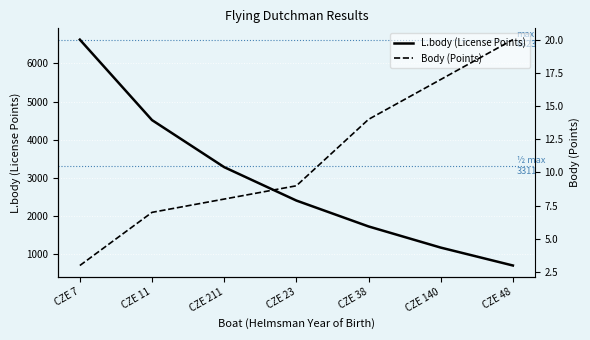

True or false: Body (Points) and L.body (License Points) intersect in this chart.

False